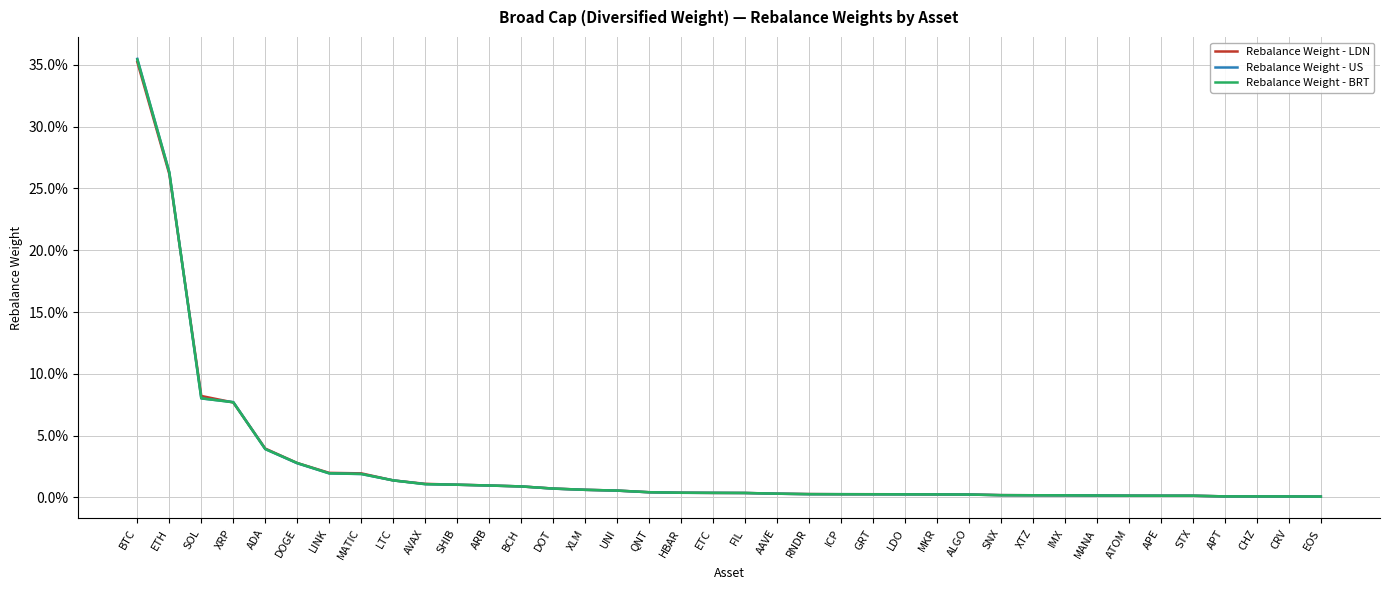

Where is the first local minimum for Rebalance Weight - LDN?

ICP